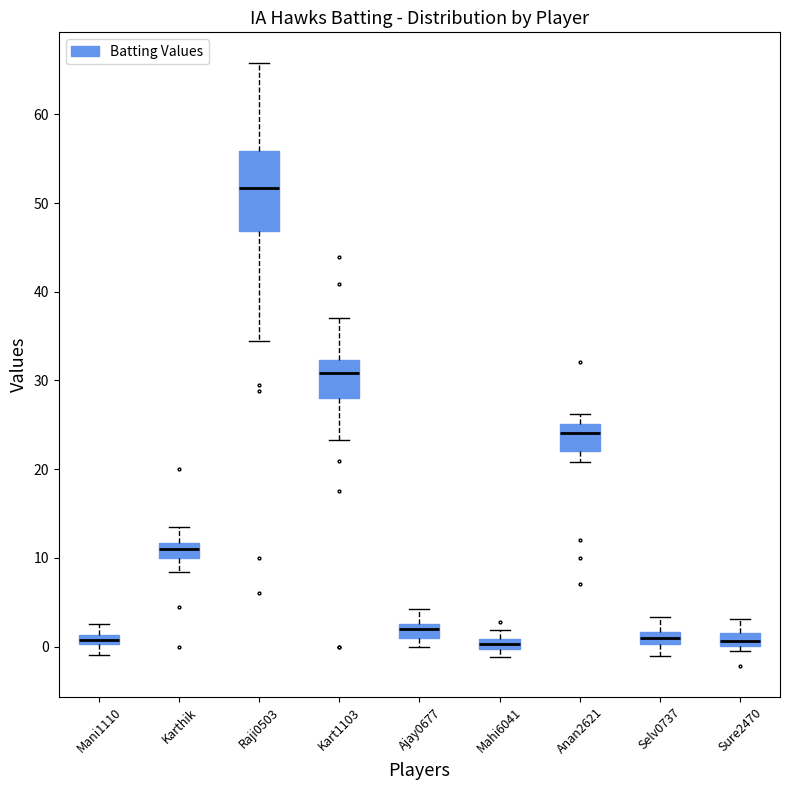

Which box is the tallest, from its lower edge to its upper edge?

Raji0503